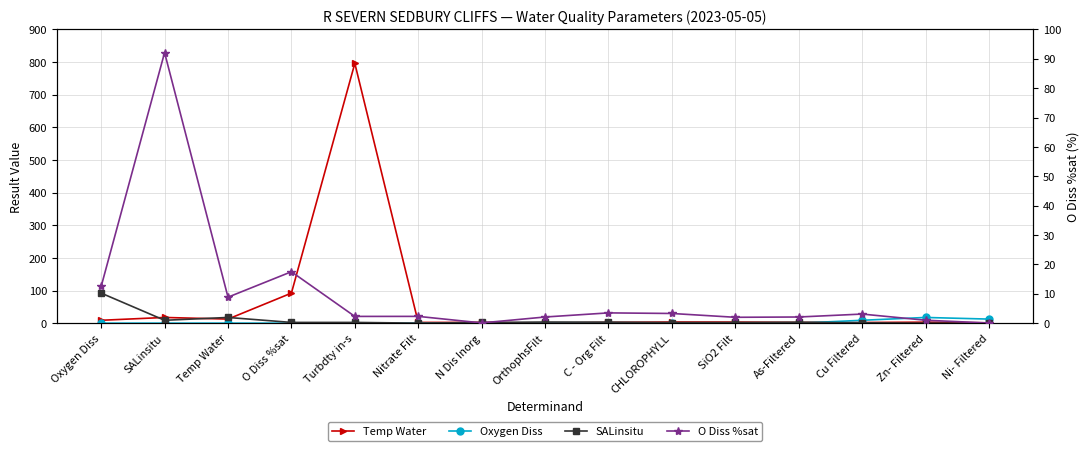

In Oxygen Diss, how many points are higher than both neighbors (excluding endpoints)?

2